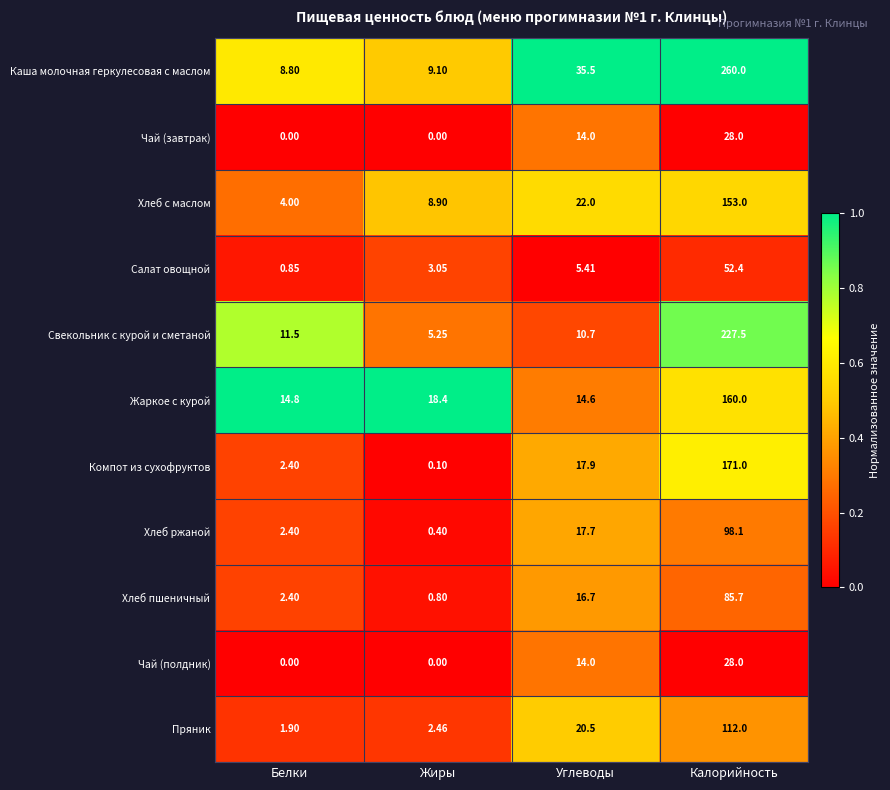

Which series has the largest total across all categories?

Каша молочная геркулесовая с маслом